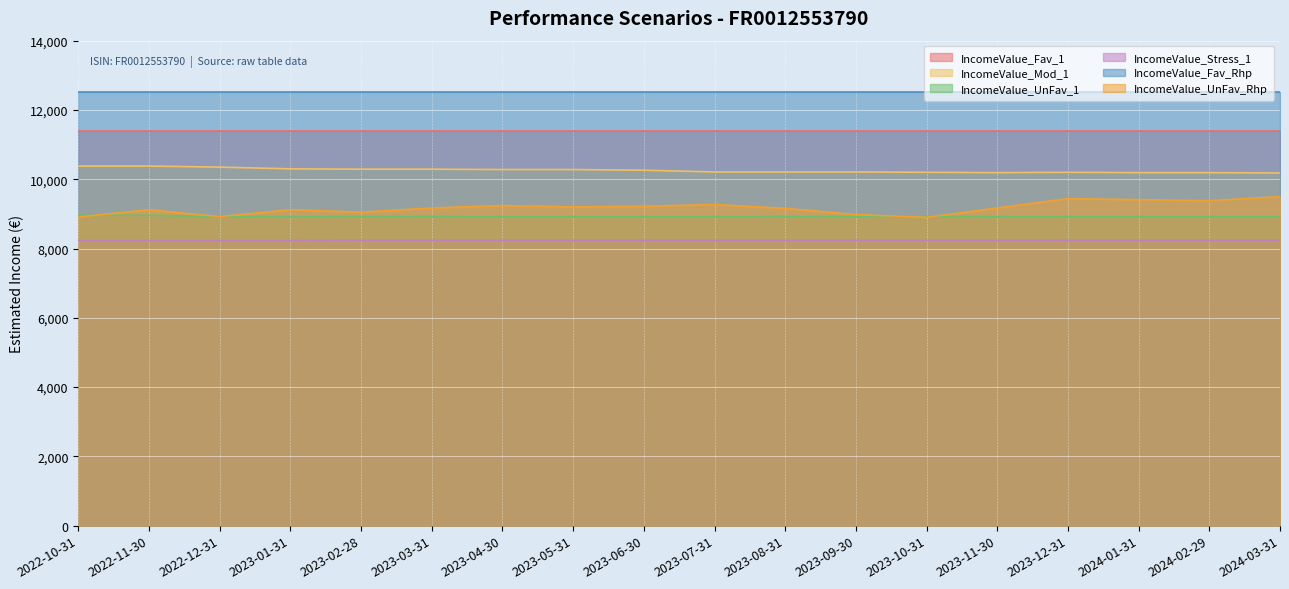

What is the highest value of the IncomeValue_Stress_1 series?

8240